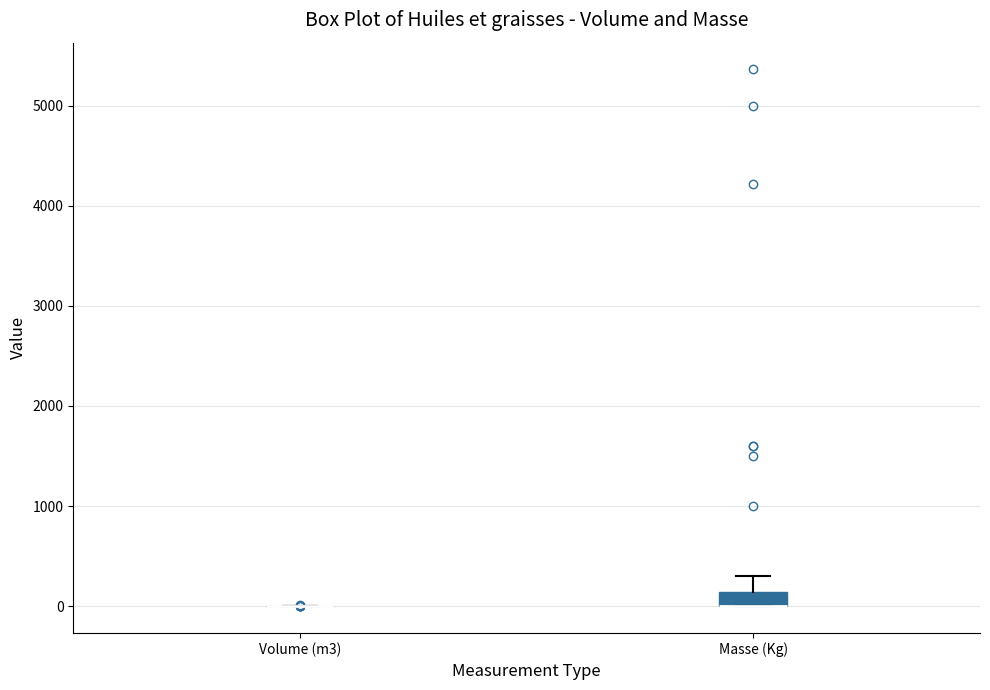

Where is the upper edge of the box for Masse (Kg) on the y-axis? The values are not printed on the chart, so give them approximately, as read against the axis.

100